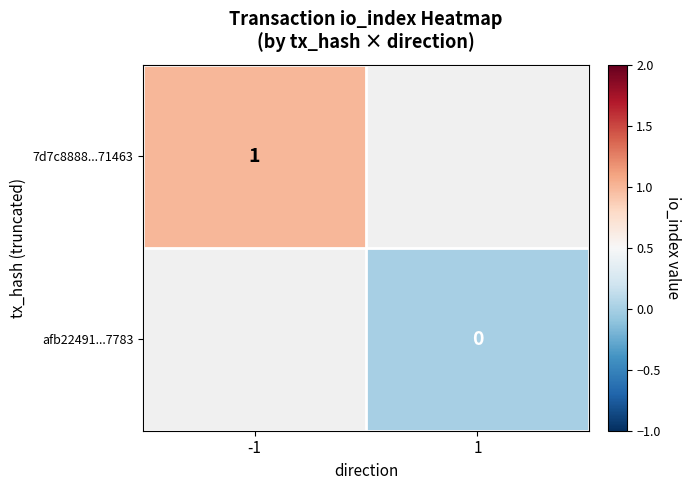

True or false: 7d7c8888...71463 has a value of 1 at -1.

True